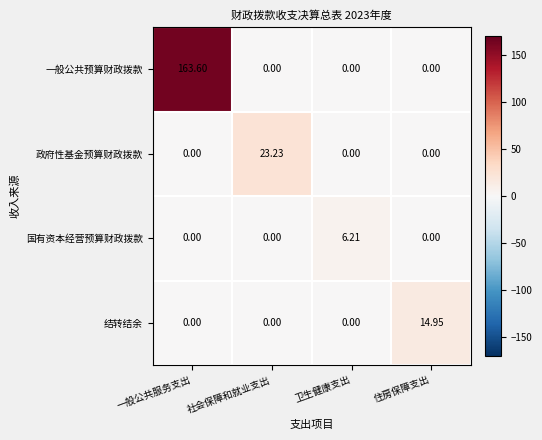

Which series has the largest total across all categories?

一般公共预算财政拨款